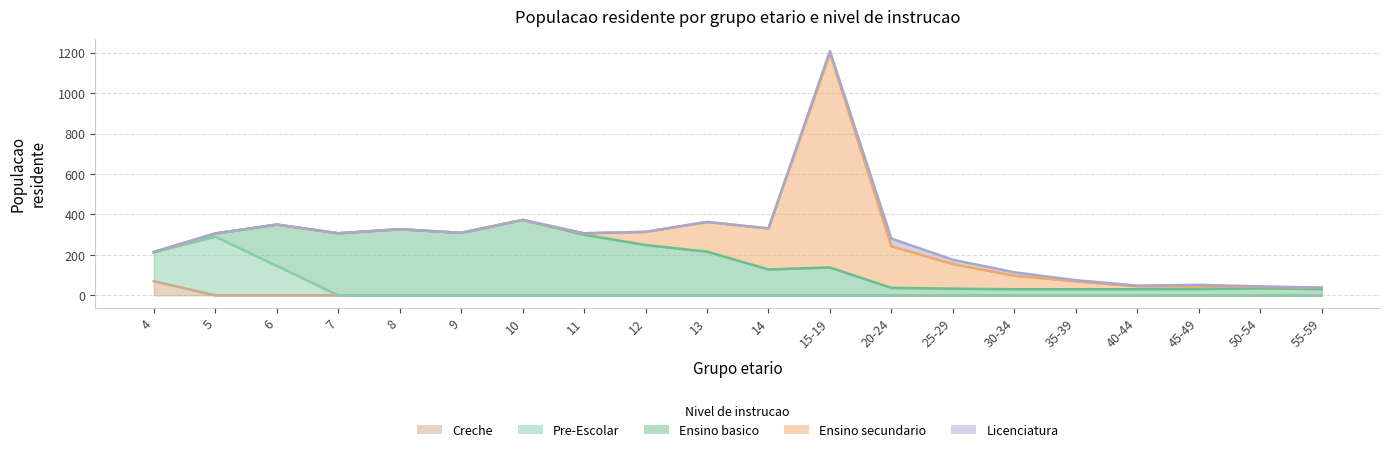

Reading left to right, what are all the values shown in this chart?

Ensino basico: 0	16	204	307	327	309	373	300	249	216	128	138	37	33	30	30	30	31	35	31
Ensino secundario: 0	0	0	0	0	0	0	7	65	147	203	1060	206	122	67	39	15	14	7	7
Licenciatura: 0	0	0	0	0	0	0	0	0	0	0	10	38	21	17	6	3	7	2	0
Pre-Escolar: 144	290	146	0	0	0	0	0	0	0	0	0	0	0	0	0	0	0	0	0
Creche: 70	0	0	0	0	0	0	0	0	0	0	0	0	0	0	0	0	0	0	0